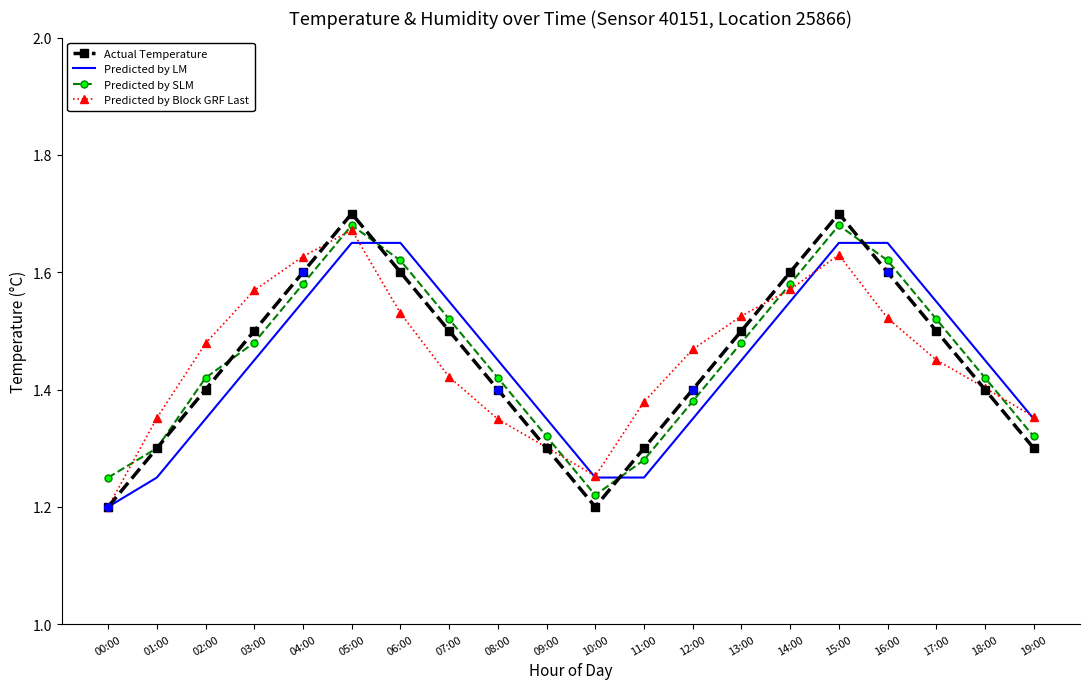

Between 09:00 and 13:00, which series saw the biggest shift?

Predicted by Block GRF Last